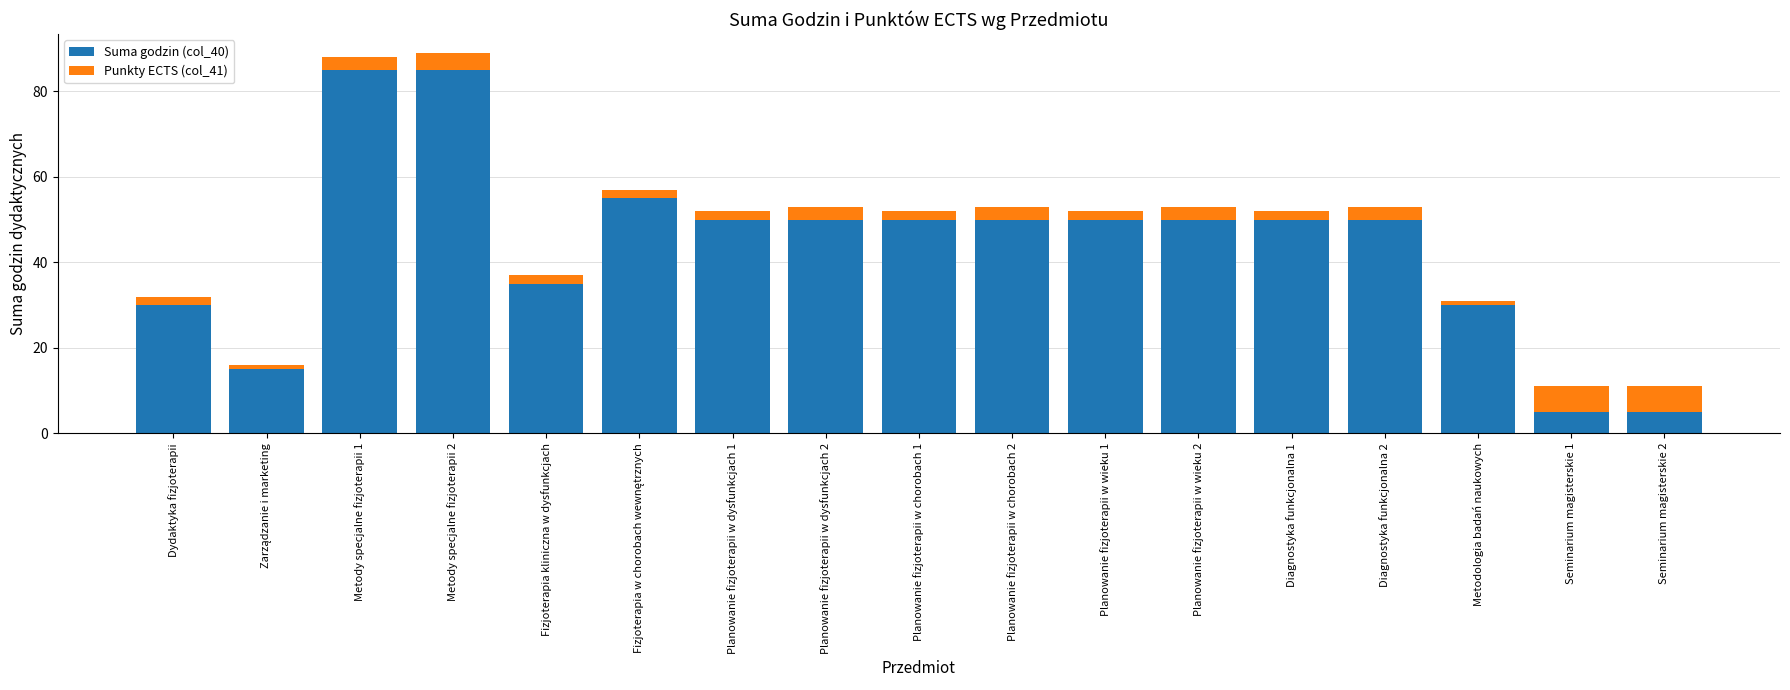

What is the average value of the Suma godzin (col_40) series?

44